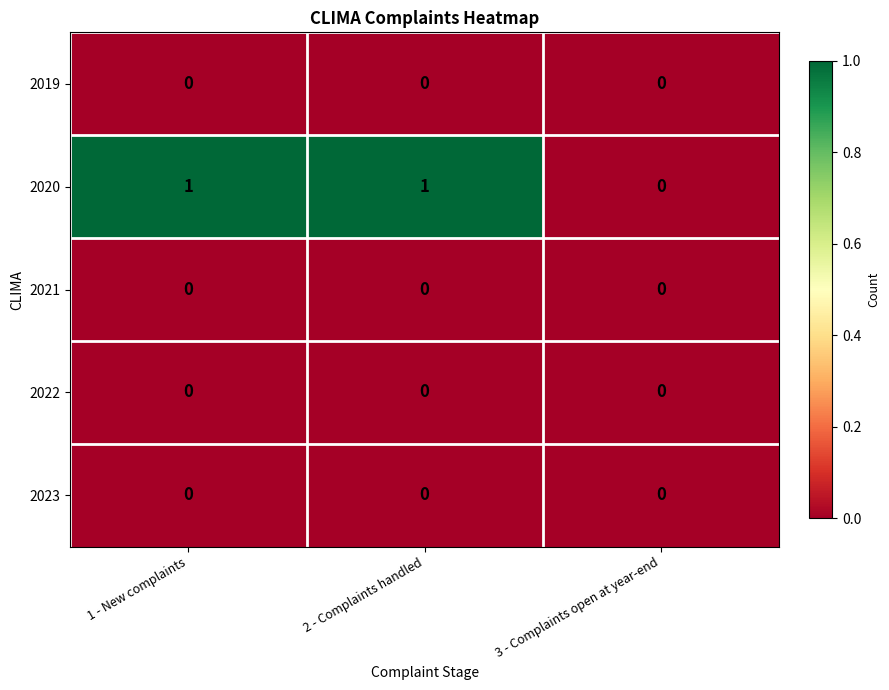

Which series has the largest total across all categories?

2020